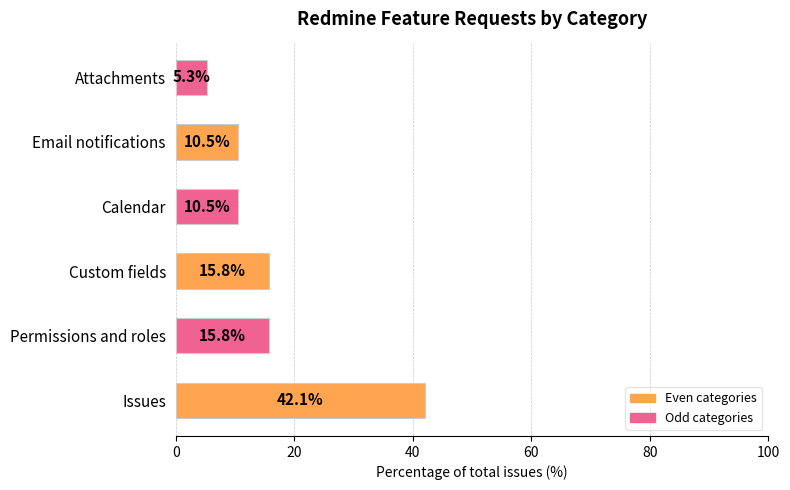

True or false: the data shows 42.1 at Issues.

True